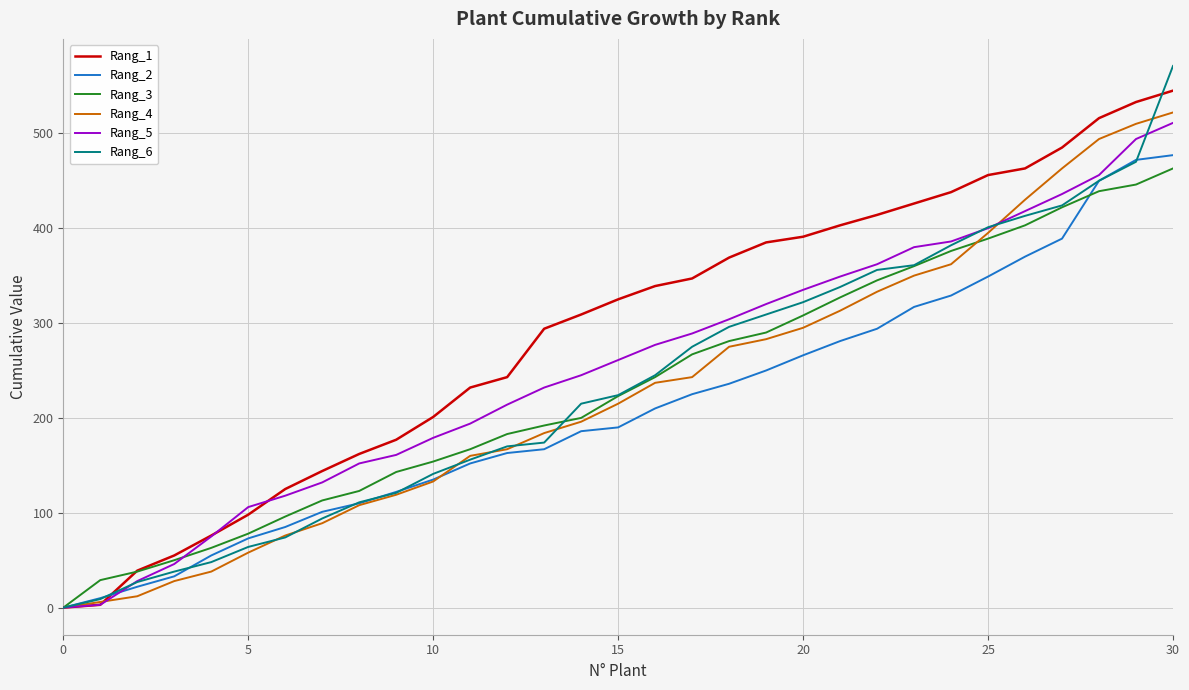

Which series has the widest spread of values?

Rang_6